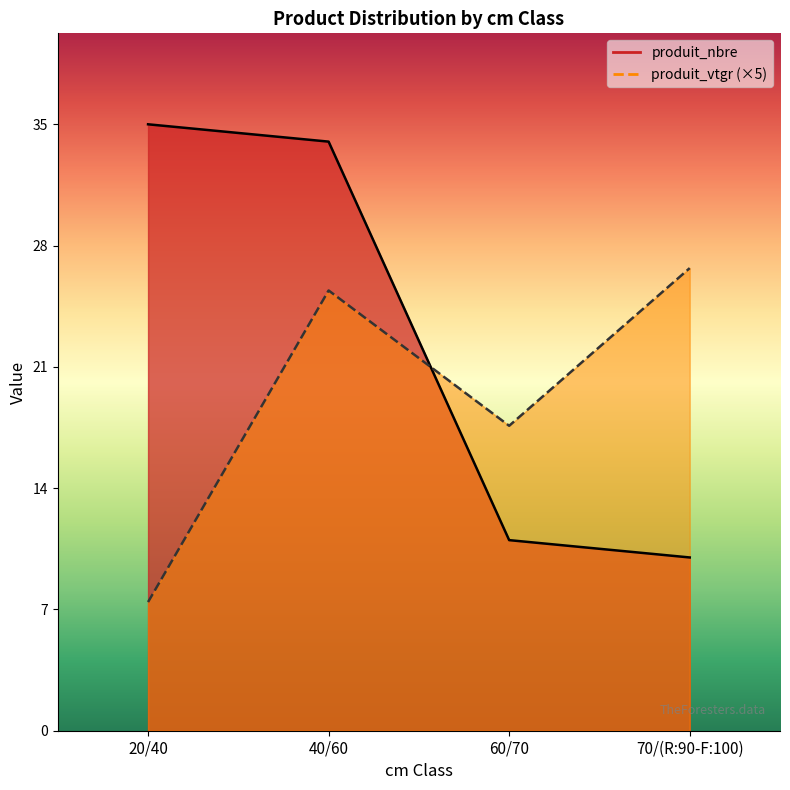

Is it true that produit_vtgr equals 23.0 at 60/70?

False